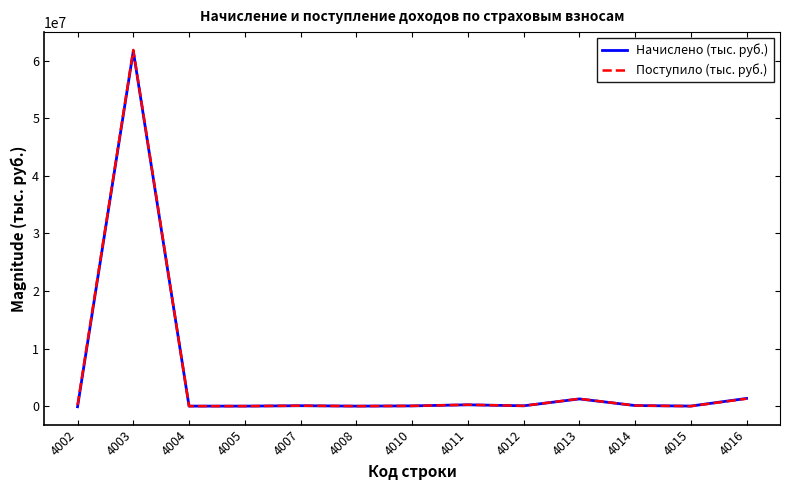

Which series has the largest range (max minus min)?

Поступило (тыс. руб.)